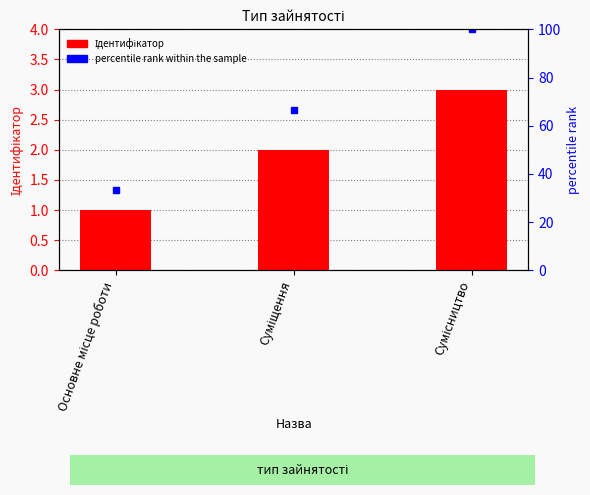

Are the bars horizontal?

No